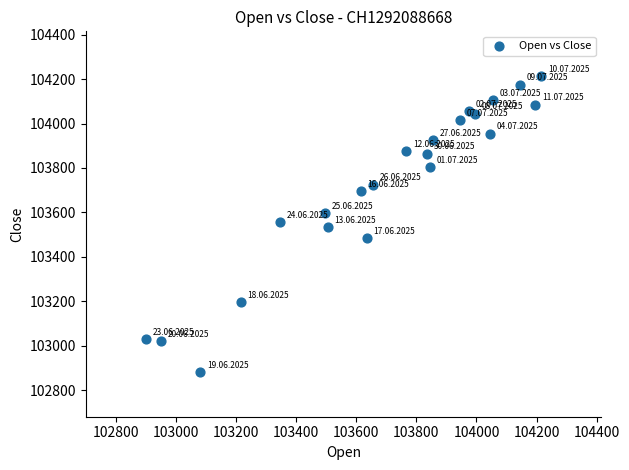

What is the range of X values (max minus min)?

1315